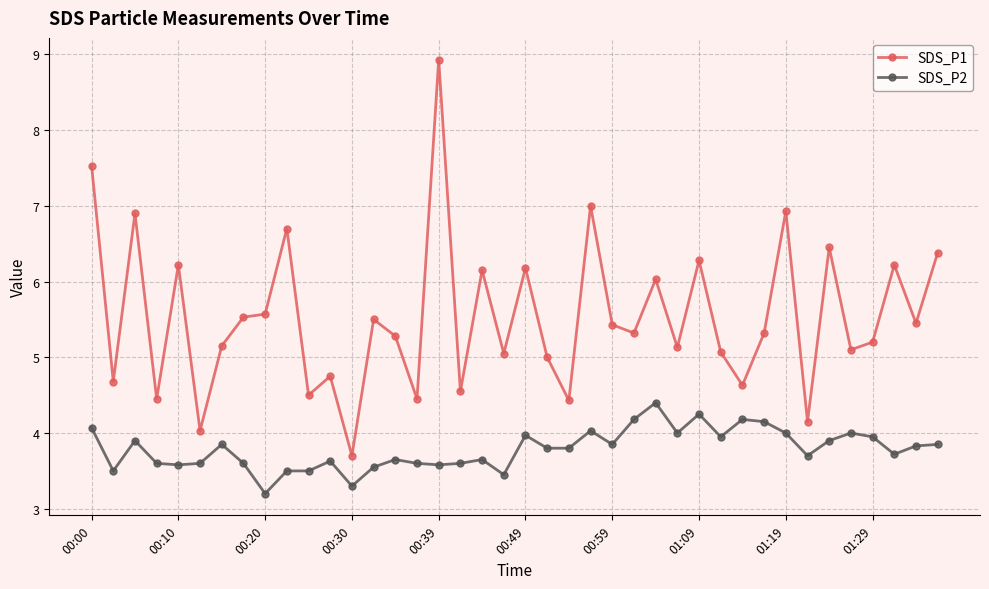

True or false: SDS_P1 and SDS_P2 cross at least once.

False